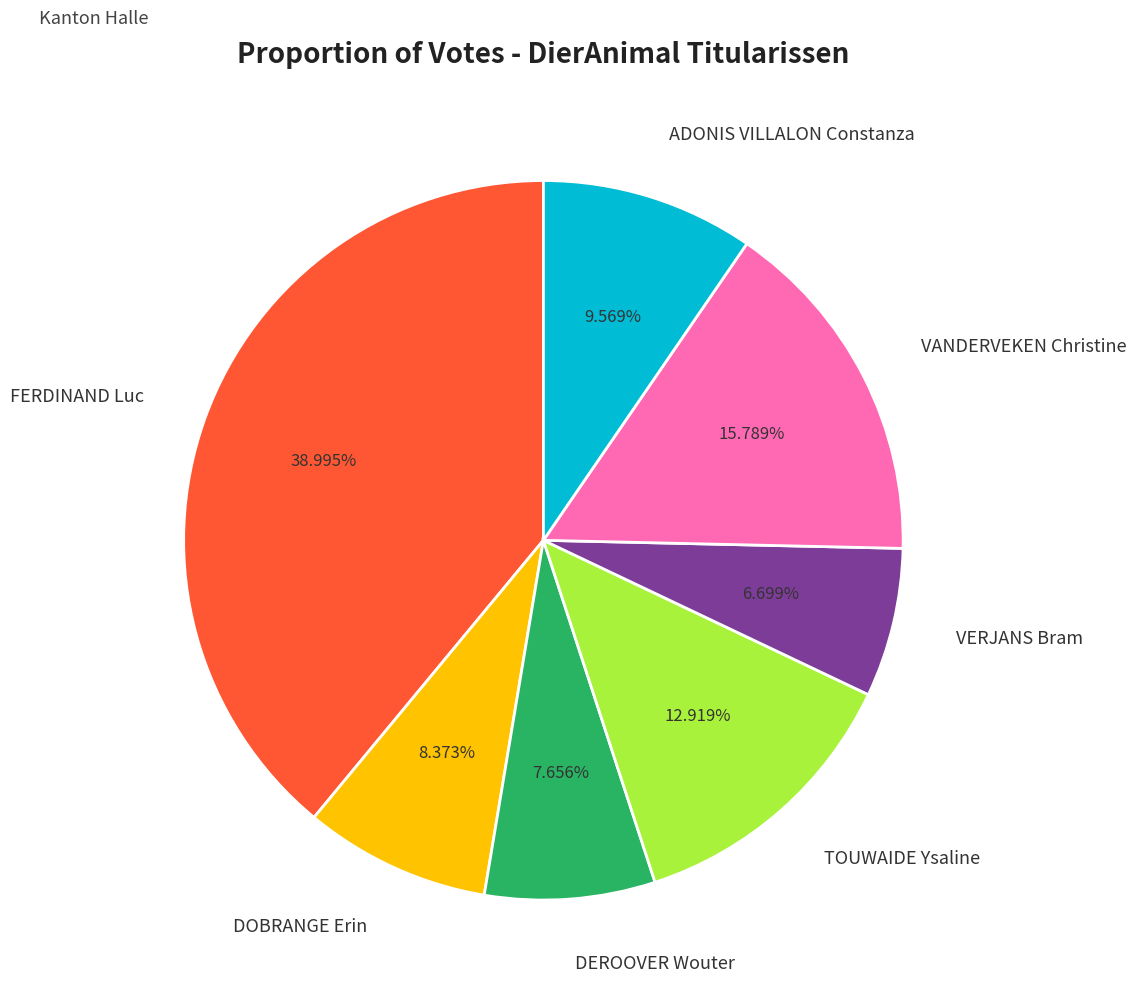

How many slices are in this pie chart?

7